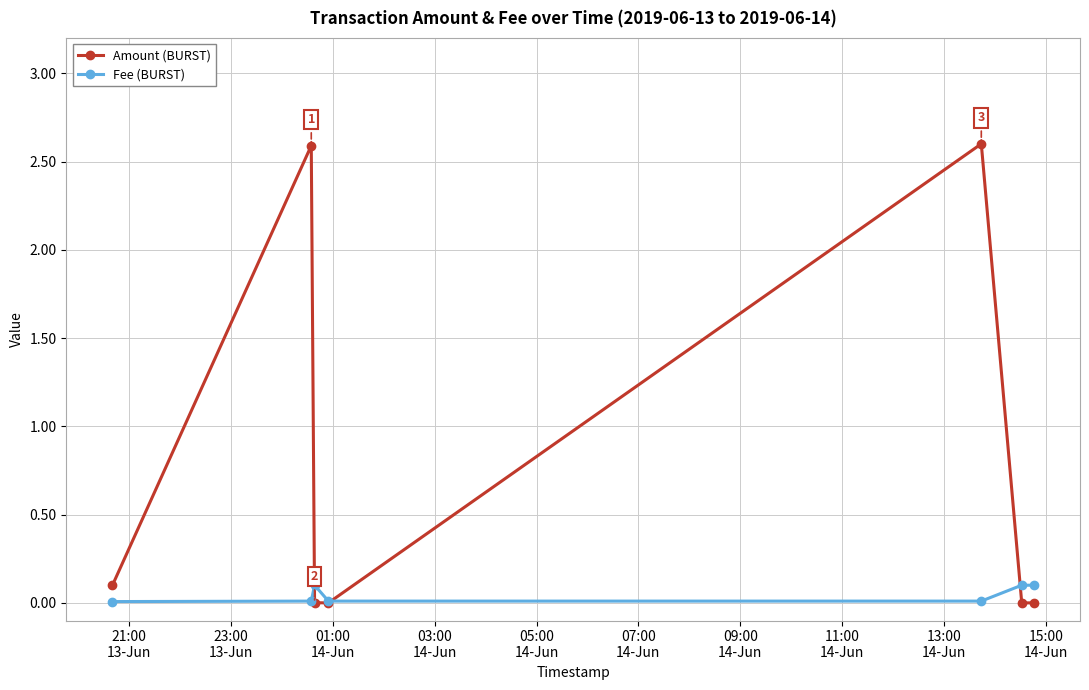

After their last crossing, which series has the higher values: Fee (BURST) or Amount (BURST)?

Fee (BURST)